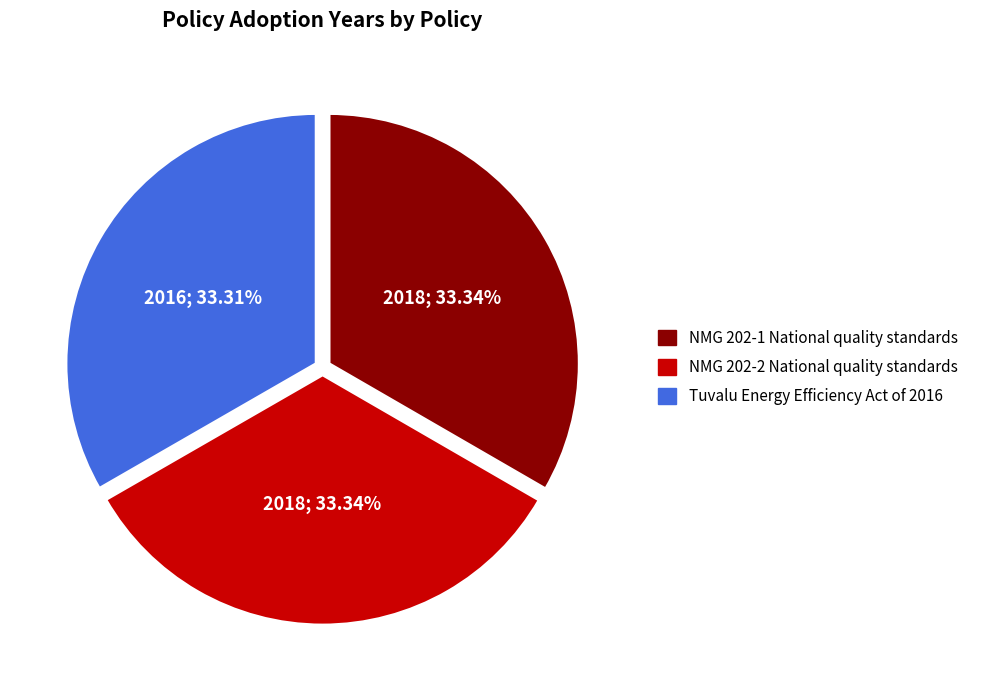

Is there a majority slice in this chart?

No